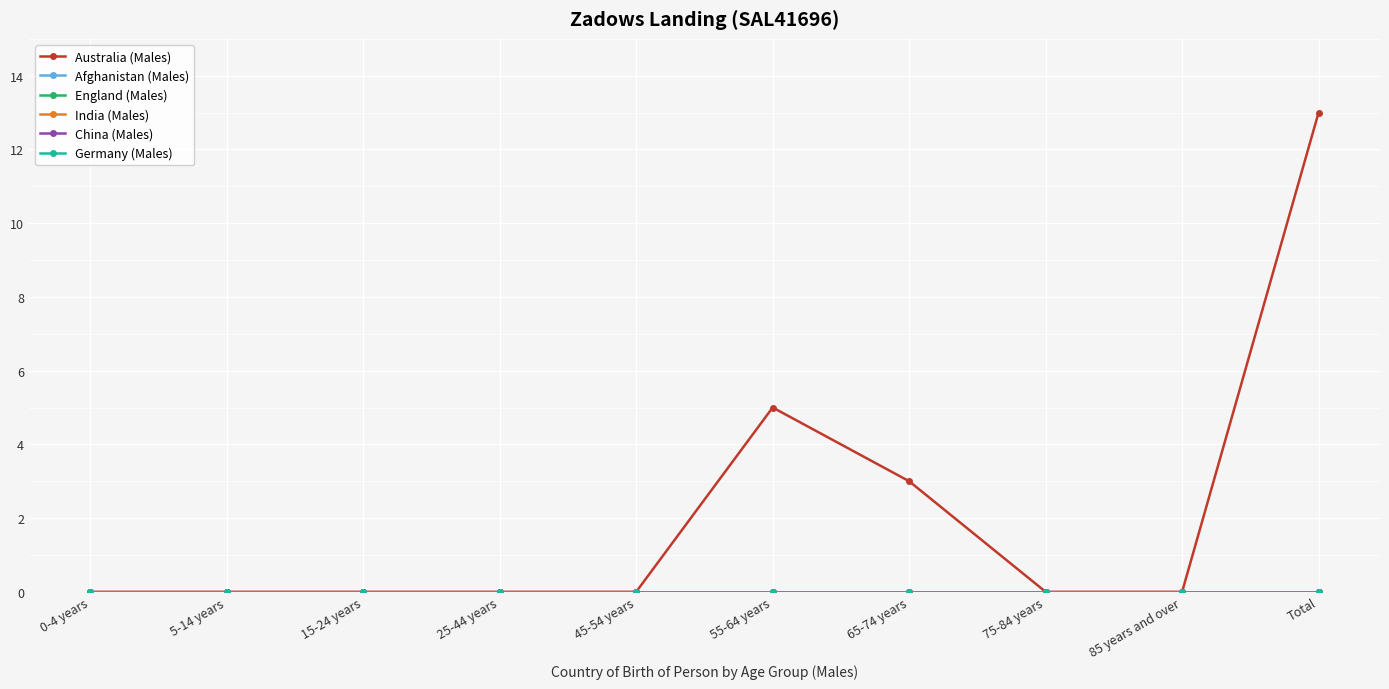

Is this an area chart (filled region under the line)?

No